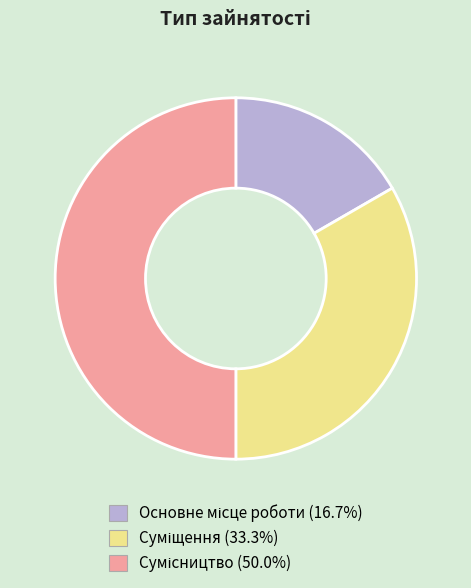

What portion of the pie excludes Сумісництво?

50.0%